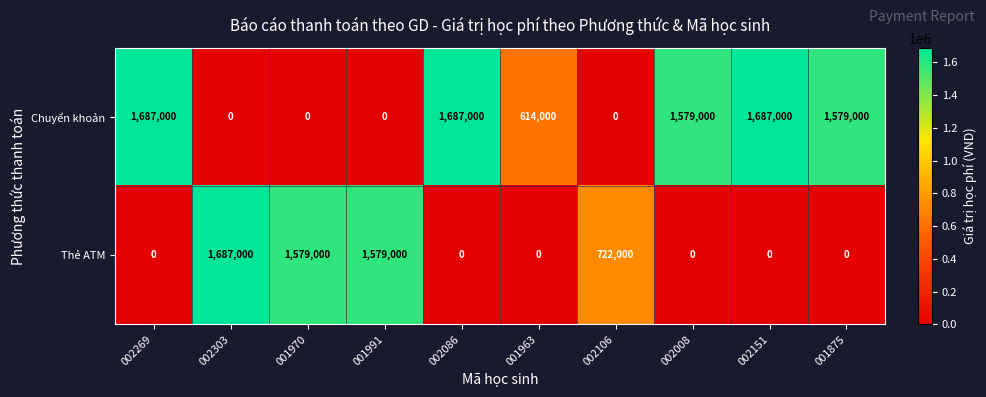

Where is Thẻ ATM nearest to the value 843500?

002106